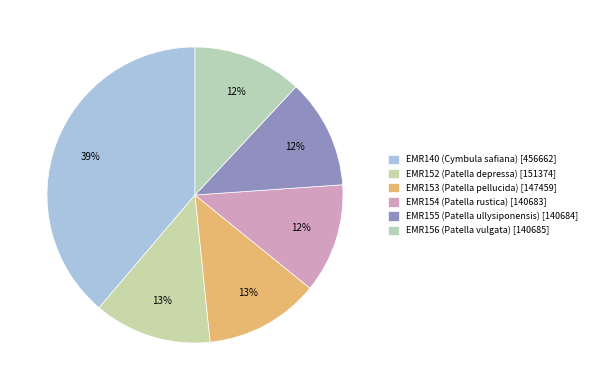

Count the number of slices in the pie.

6